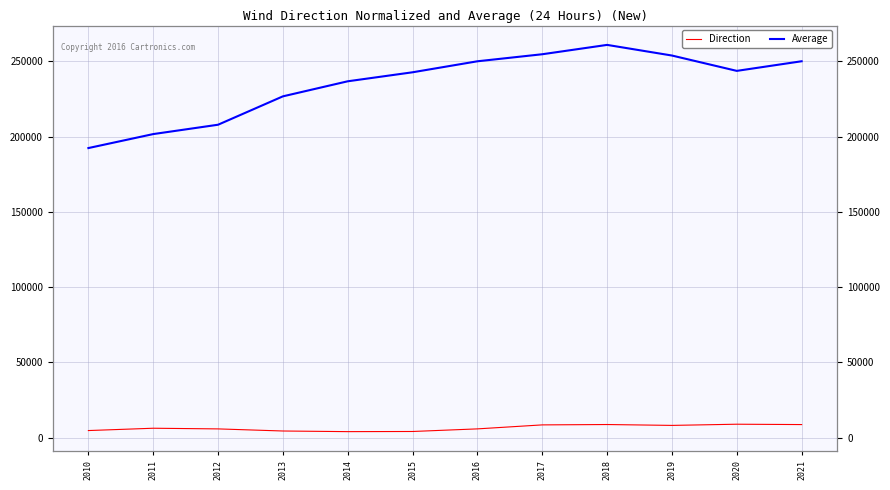

Reading left to right, extract all data points from this chart.

Direction: 2010=4692	2011=6232	2012=5793	2013=4397	2014=3975	2015=4075	2016=5805	2017=8456	2018=8698	2019=8118	2020=8904	2021=8669
Average: 2010=192334	2011=201622	2012=207835	2013=226685	2014=236689	2015=242671	2016=249976	2017=254651	2018=260864	2019=253798	2020=243604	2021=249995